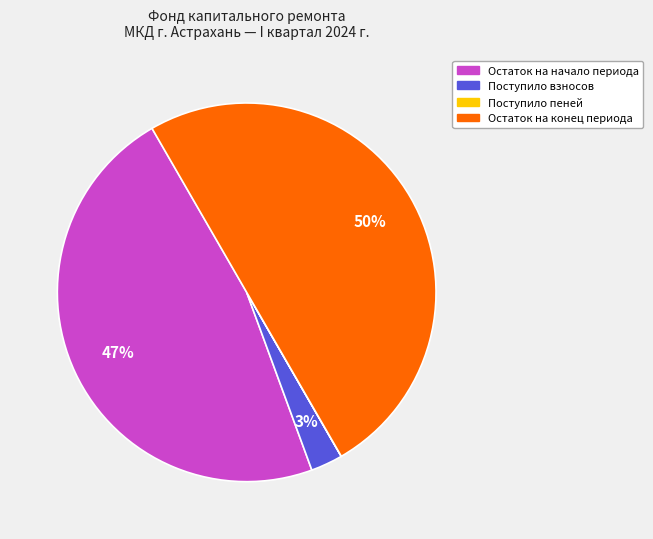

To the nearest percent, what is the difference between the largest and smallest slice percentages?

50%